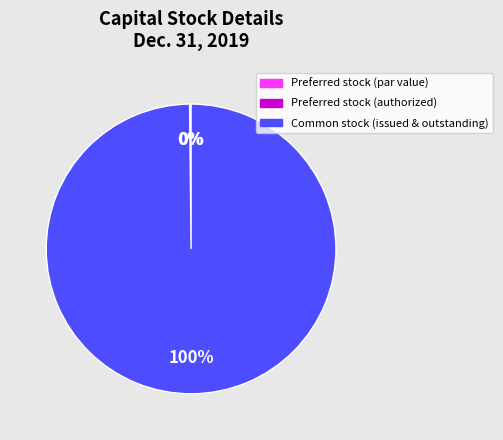

Which slice is the largest?

Common stock (issued & outstanding)